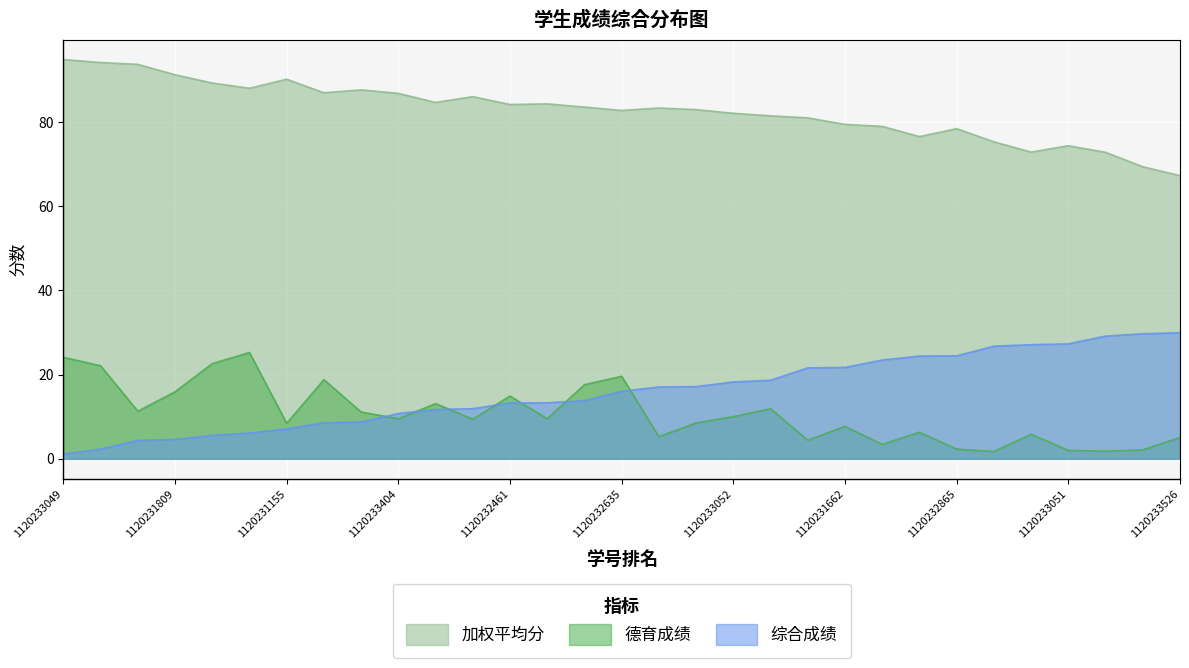

Reading left to right, list all the values displayed in this chart.

加权平均分: 94.9	94.2	93.7	91.2	89.3	88.0	90.2	87.0	87.7	86.8	84.7	86.0	84.2	84.3	83.6	82.8	83.3	83.0	82.1	81.5	81.0	79.5	79.0	76.5	78.4	75.3	72.9	74.4	72.8	69.4	67.3
德育成绩: 24.1	22.1	11.3	15.9	22.6	25.2	8.4	18.8	11.1	9.5	13.1	9.4	14.9	9.5	17.6	19.6	5.2	8.5	10.0	11.9	4.4	7.7	3.4	6.3	2.3	1.7	5.8	2.0	1.8	2.1	5.0
综合成绩: 1.1	2.3	4.3	4.6	5.5	6.1	7.1	8.6	8.8	10.8	11.7	11.9	13.2	13.3	13.8	16.1	17.1	17.1	18.2	18.6	21.6	21.7	23.4	24.4	24.4	26.8	27.1	27.3	29.1	29.7	29.9